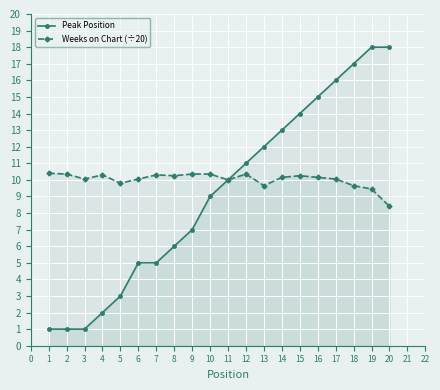

What is the highest value of the Peak Position series?

18.0